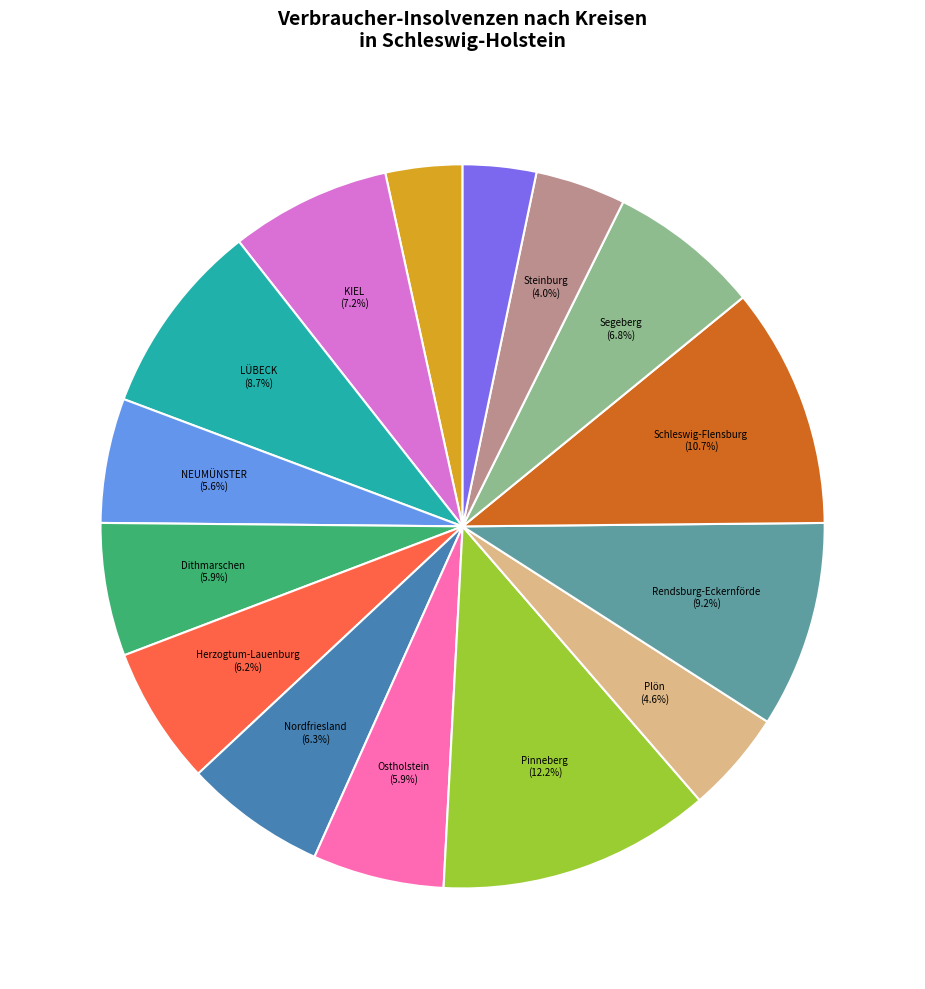

Is there a majority slice in this chart?

No